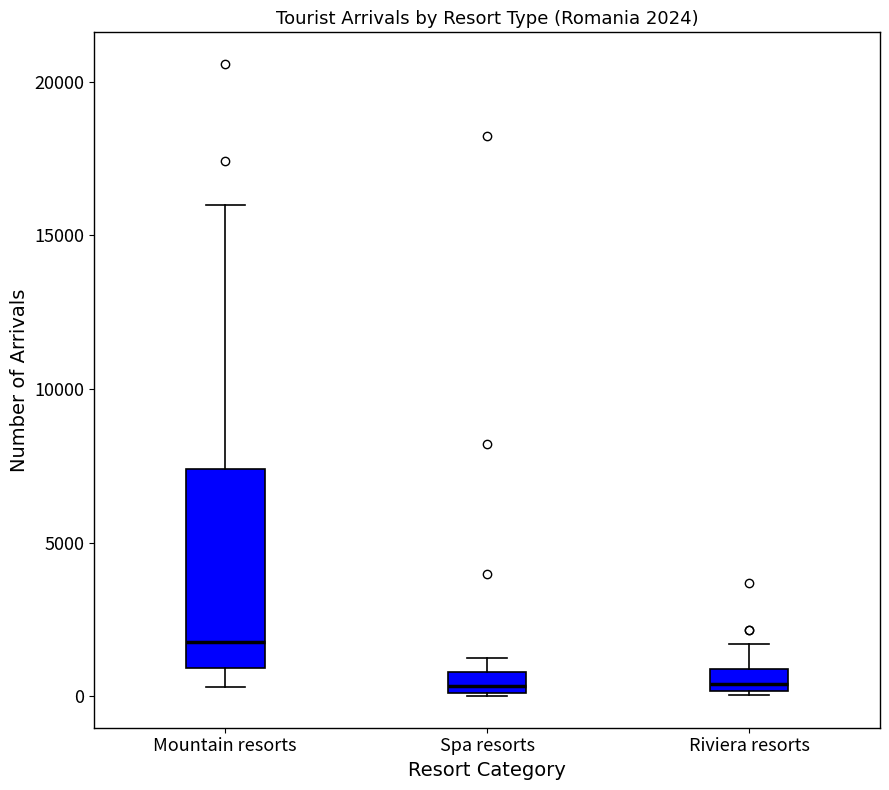

Which box's median line is the highest?

Mountain resorts